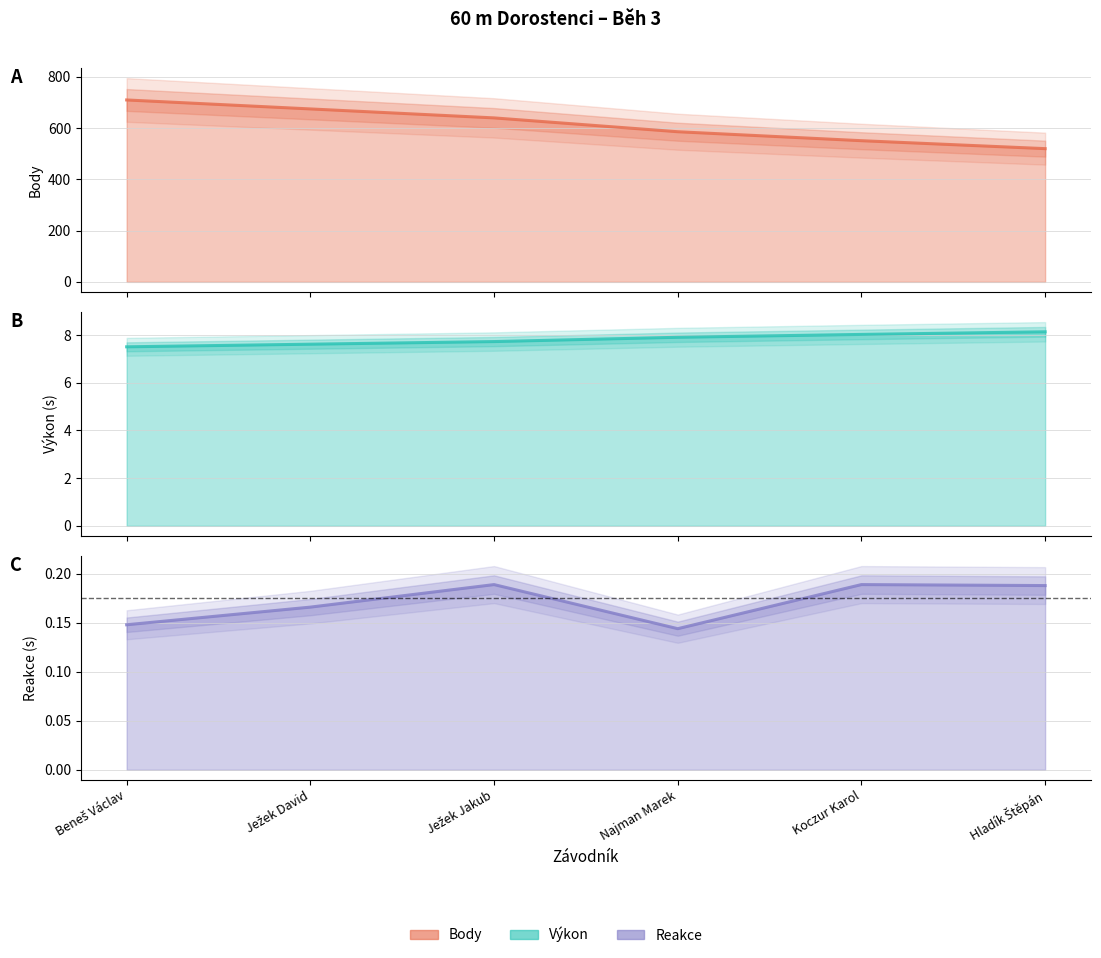

Which category has the lowest value in the Reakce series?

Najman Marek